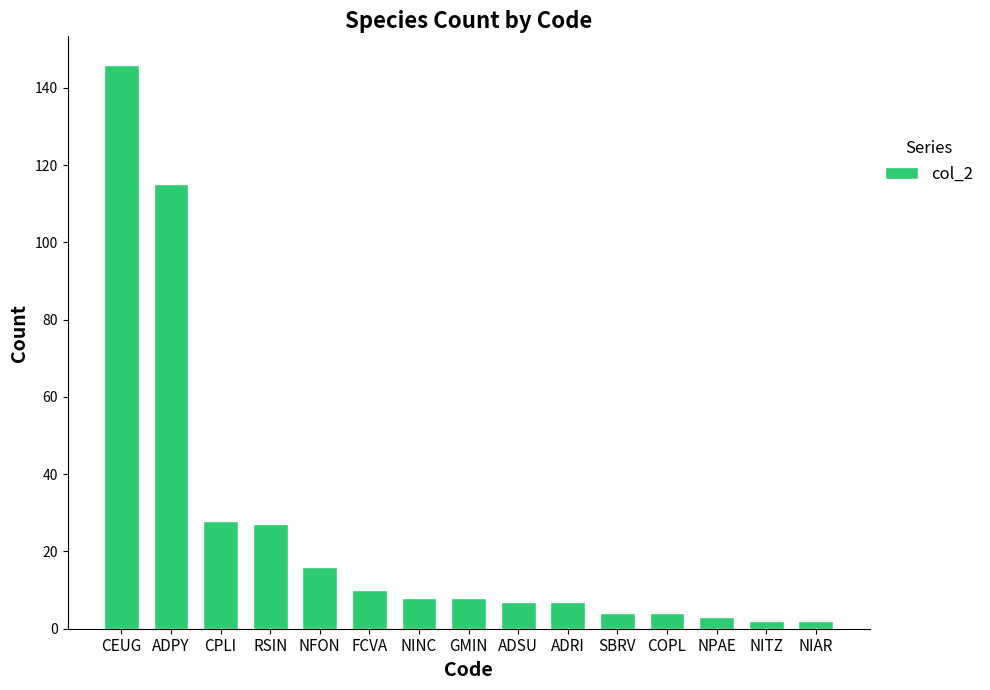

Reading right to left, list all the values displayed in this chart.

2	2	3	4	4	7	7	8	8	10	16	27	28	115	146